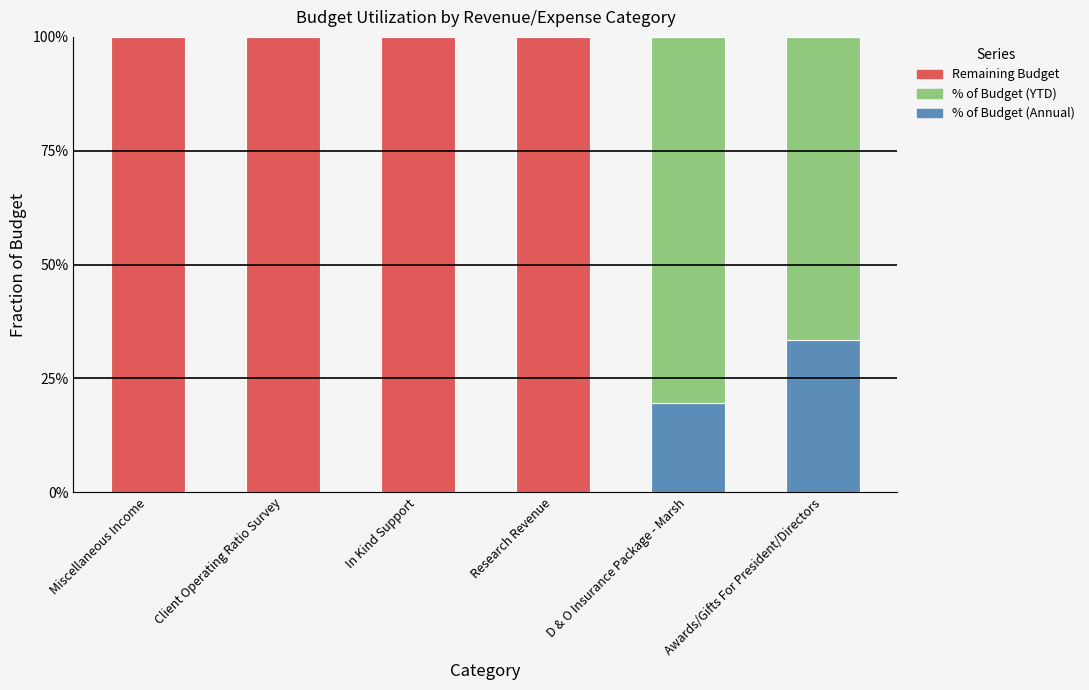

List the series in order of their peak value, lowest first.

% of Budget (Annual), % of Budget (YTD), Remaining Budget